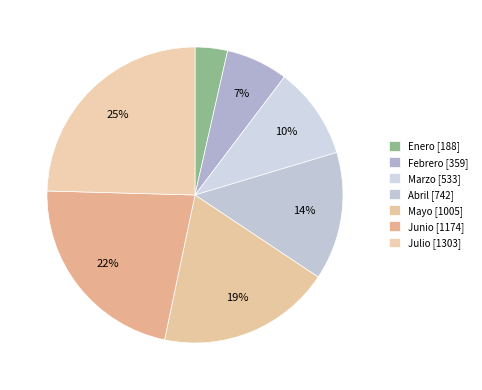

Between Febrero and Julio, which is larger?

Julio